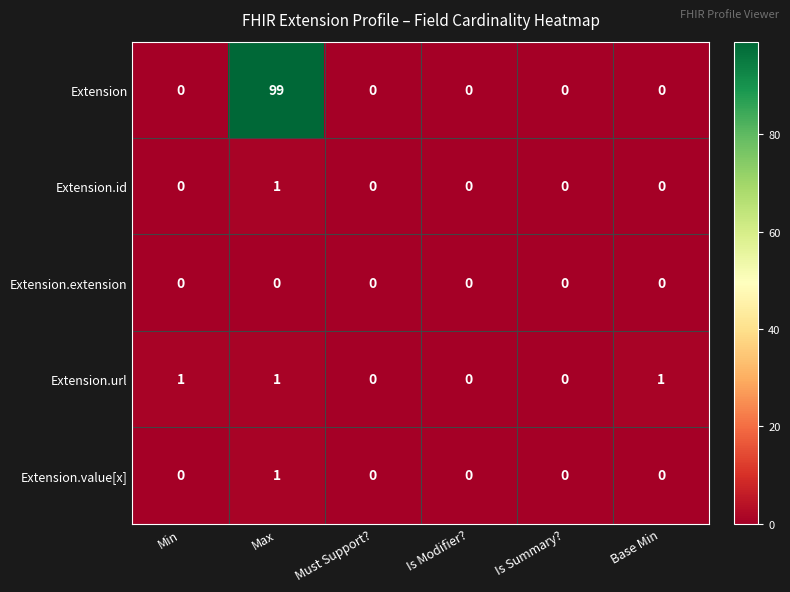

Is the value of Extension.url at Base Min greater than the value of Extension.value[x] at Is Summary??

Yes